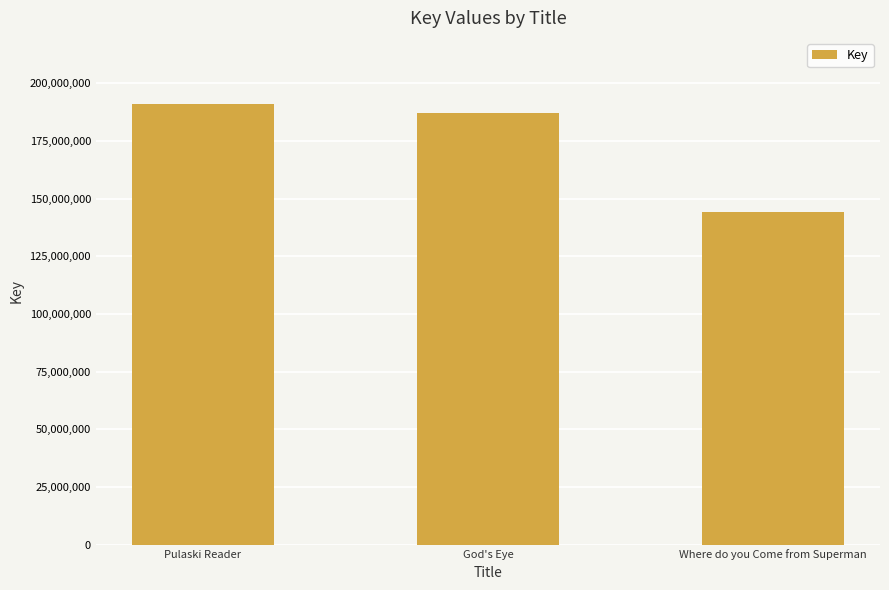

What is the difference between the values at Pulaski Reader and God's Eye?

4034816